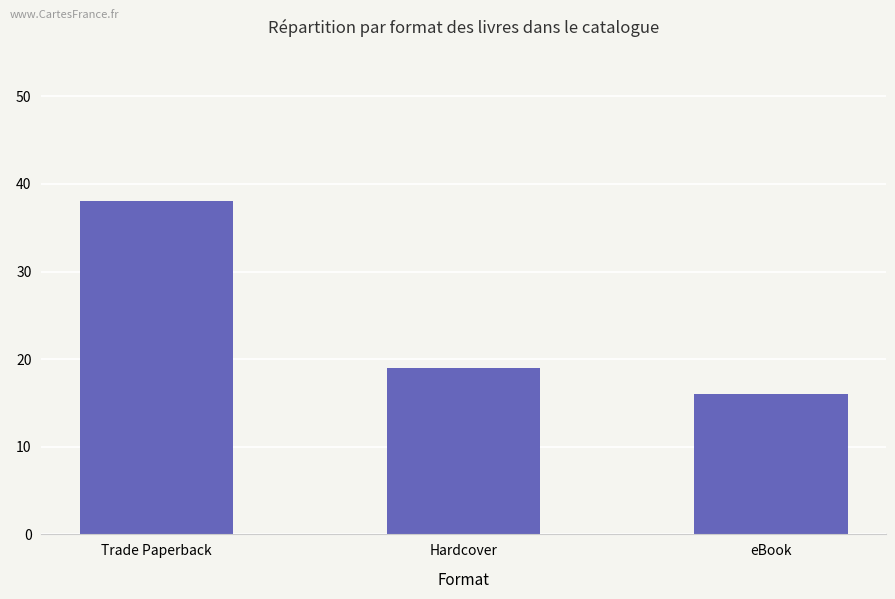

How many bars are there in total?

3